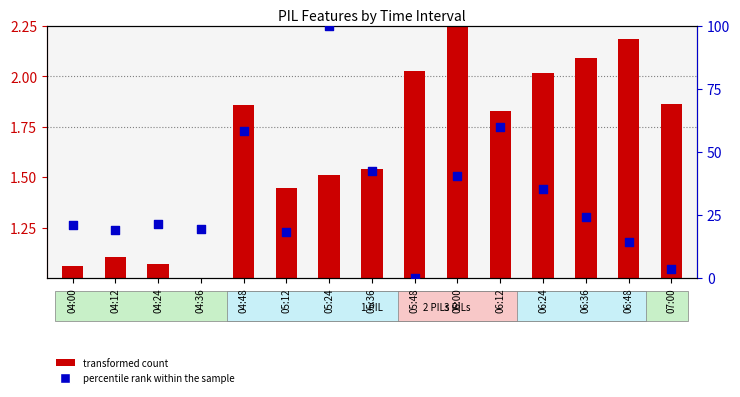

Which series has the widest spread of Y values?

percentile rank within the sample